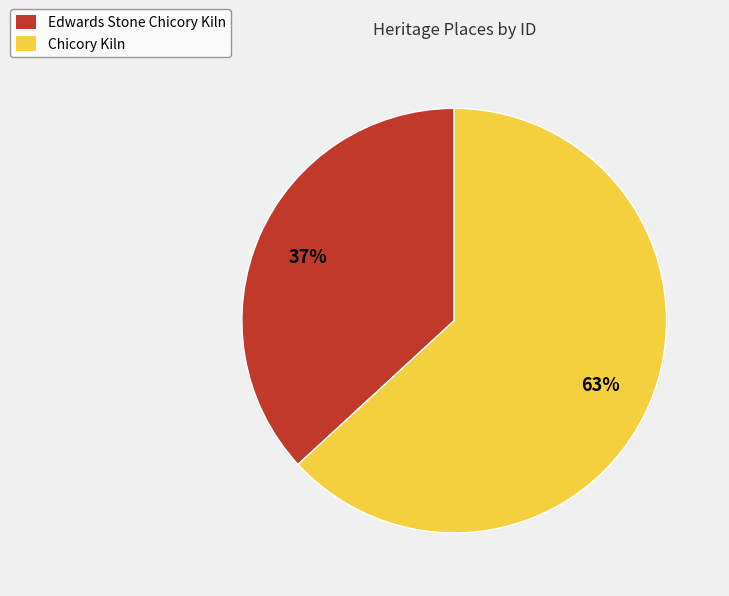

Rank the categories by value from highest to lowest.

Chicory Kiln, Edwards Stone Chicory Kiln